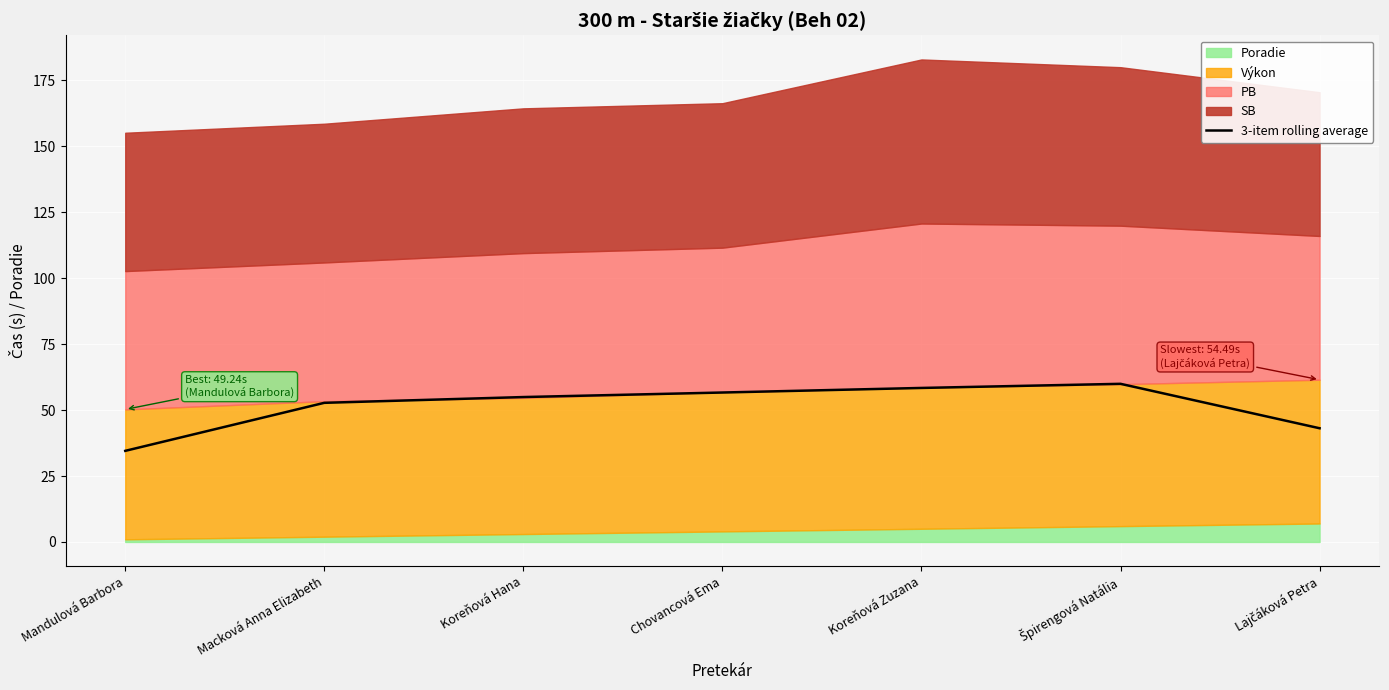

What position from the left is Špirengová Natália?

6